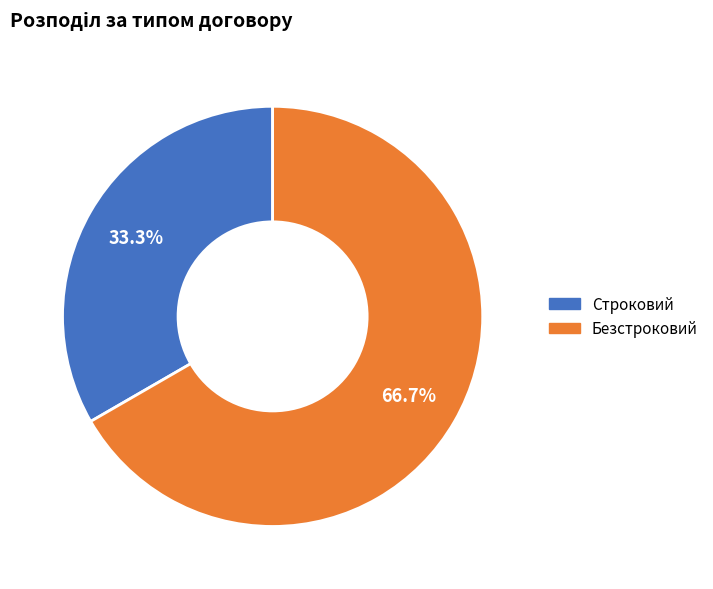

To the nearest percent, what portion does Безстроковий represent?

67%